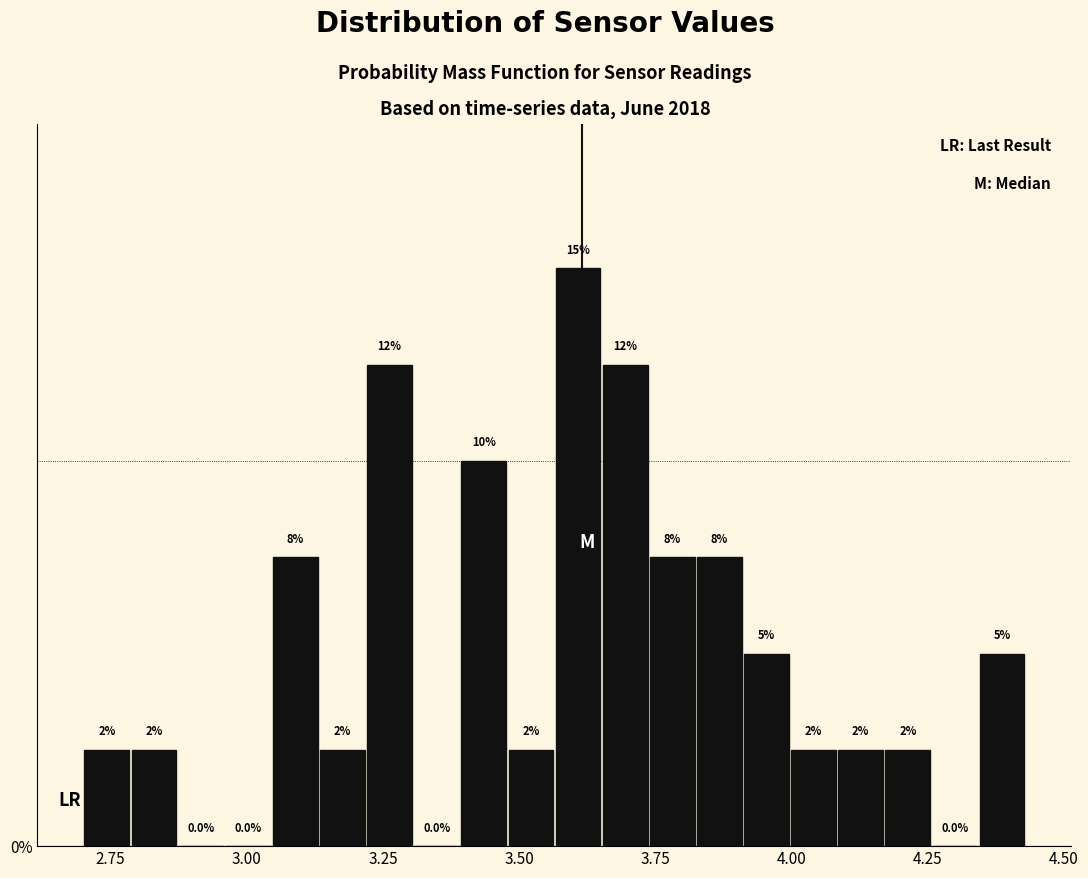

Read against the x-axis, roughly where is the centre of the tallest bar?

3.60